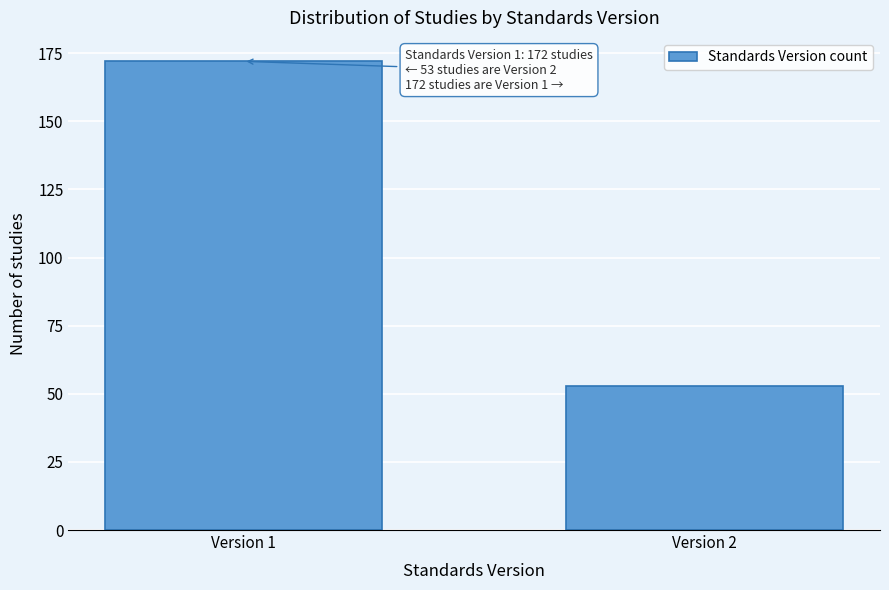

Reading left to right, list all the values displayed in this chart.

172	53